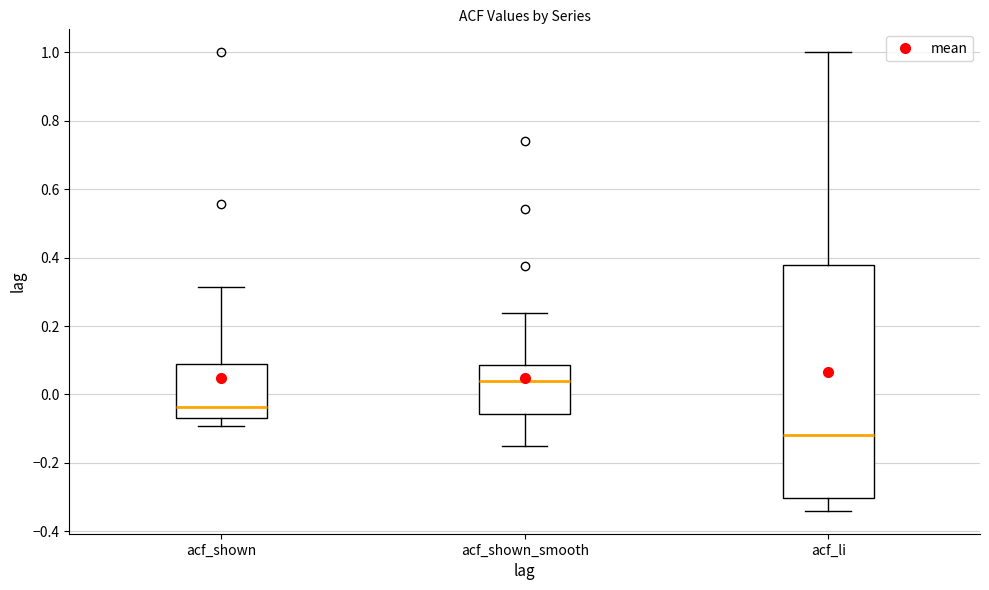

Comparing the boxes themselves (not the whiskers), which one is the tallest?

acf_li